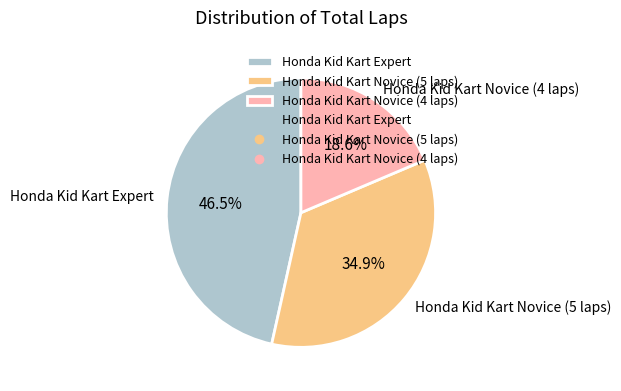

Rank the categories by value from highest to lowest.

Honda Kid Kart Expert, Honda Kid Kart Novice (5 laps), Honda Kid Kart Novice (4 laps)